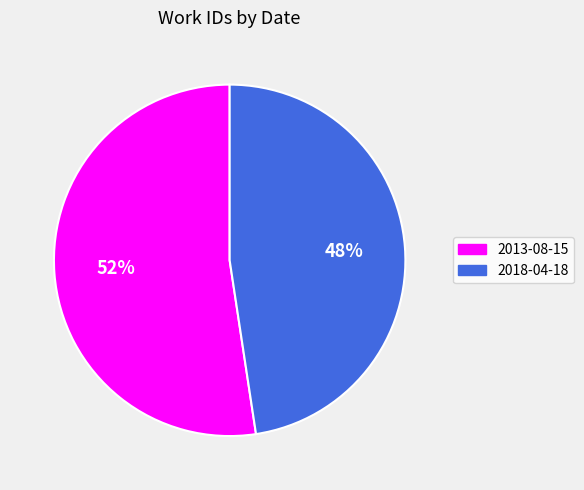

Is it true that 2018-04-18 is 48% of the pie?

True